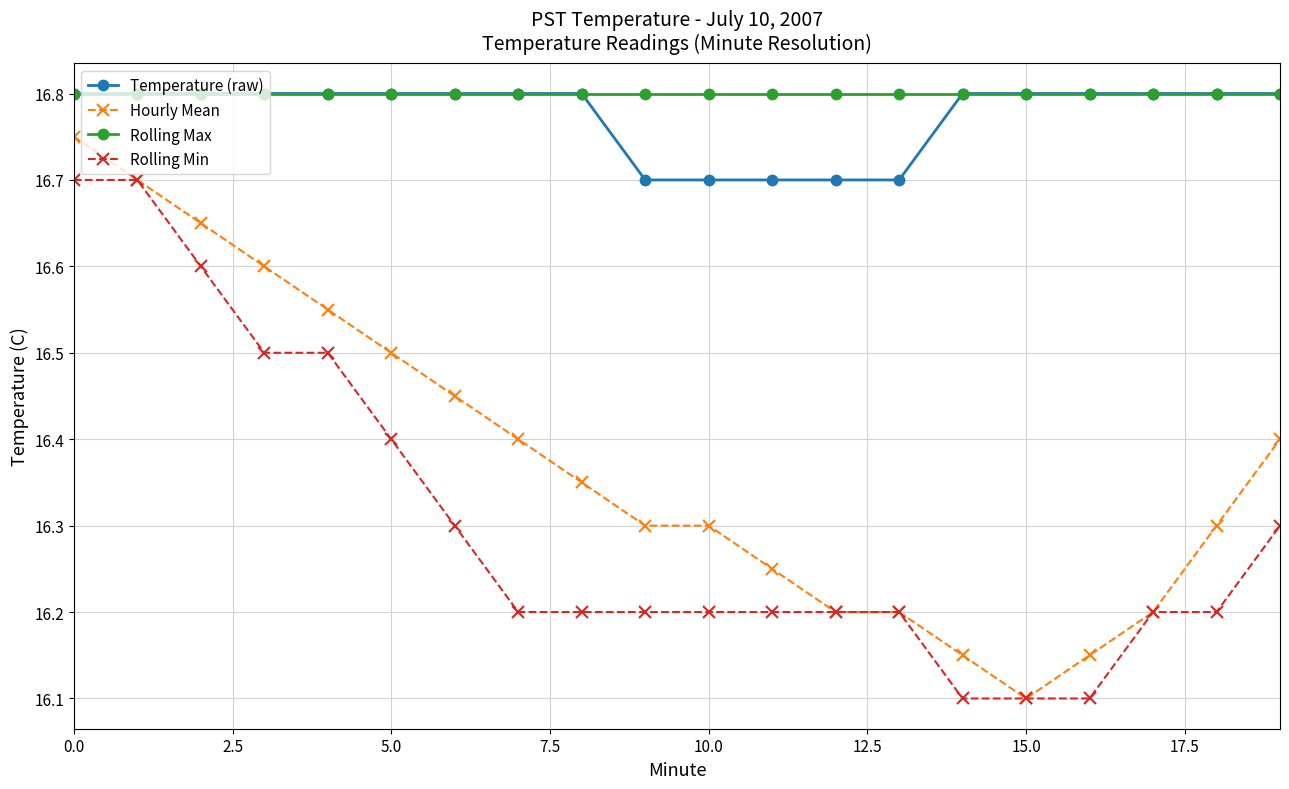

True or false: Rolling Min and Rolling Max cross at least once.

False